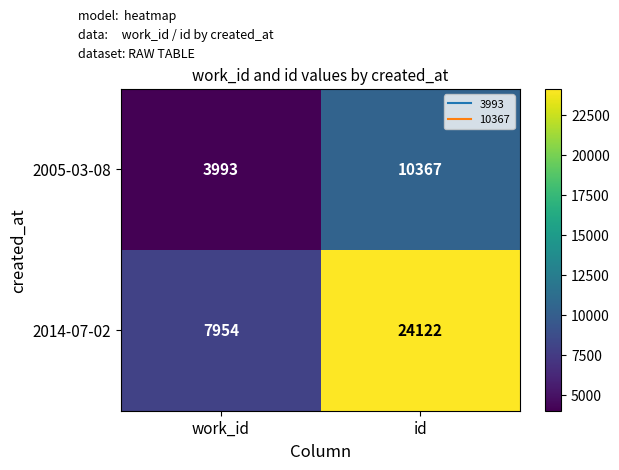

What is the sum of all 2014-07-02 values?

32076